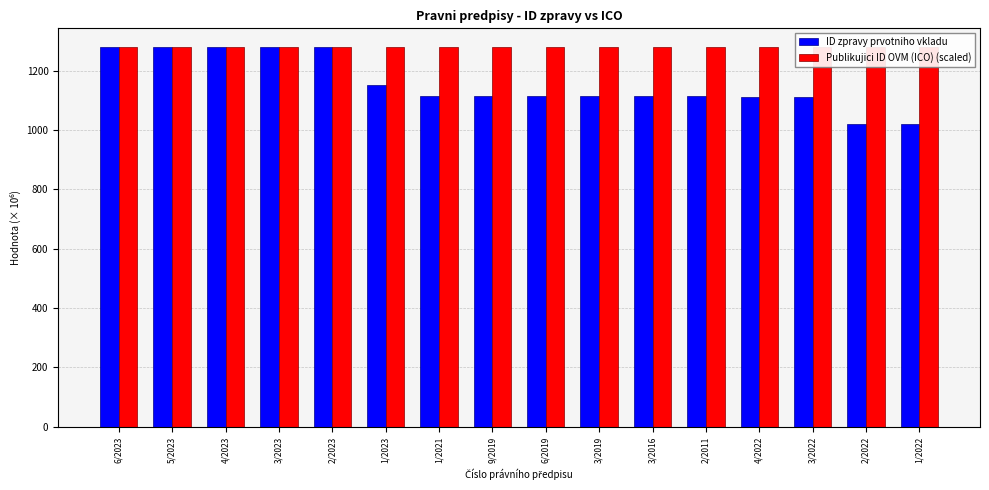

Which series has the largest total across all categories?

Publikujici ID OVM (ICO) (scaled)